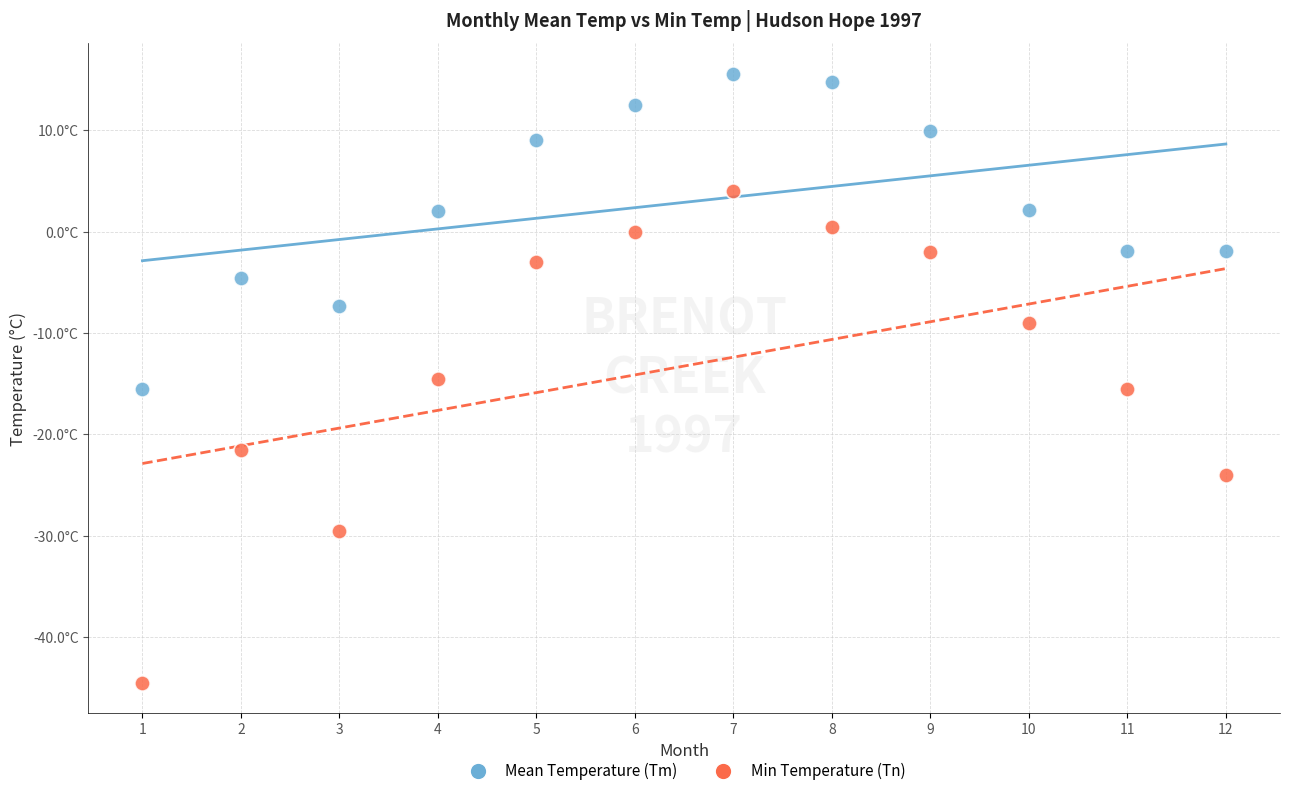

What are all the series names shown in the legend?

Mean Temperature (Tm), Min Temperature (Tn)